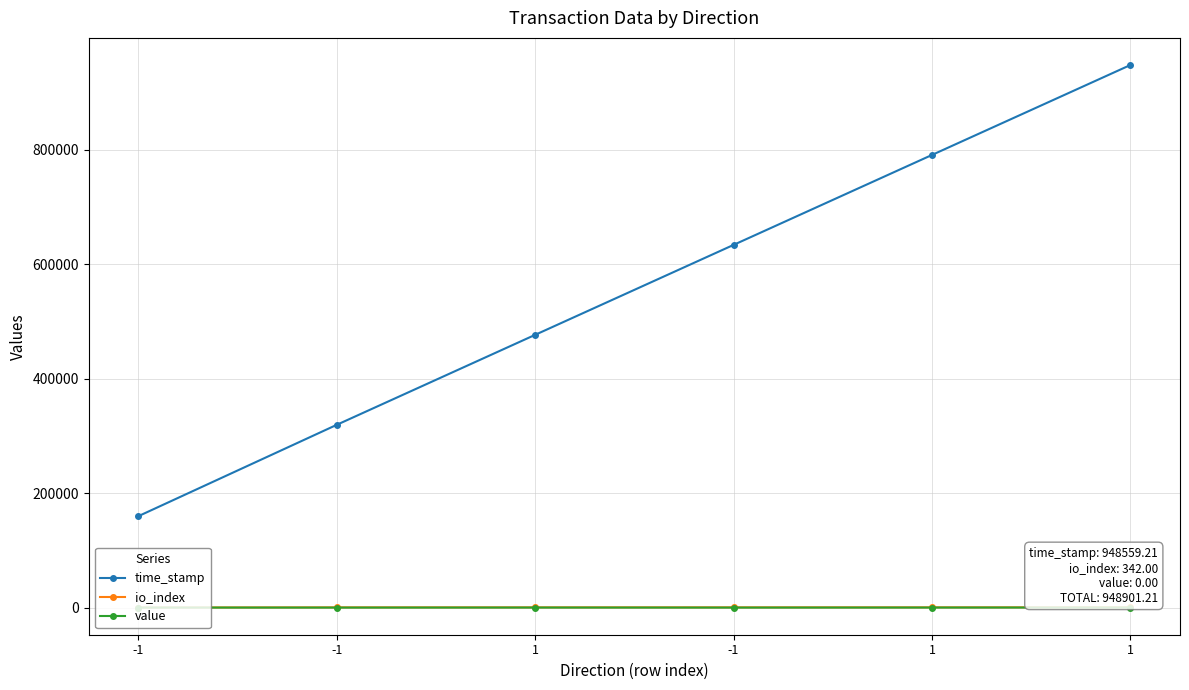

What are all the series names shown in the legend?

time_stamp, io_index, value